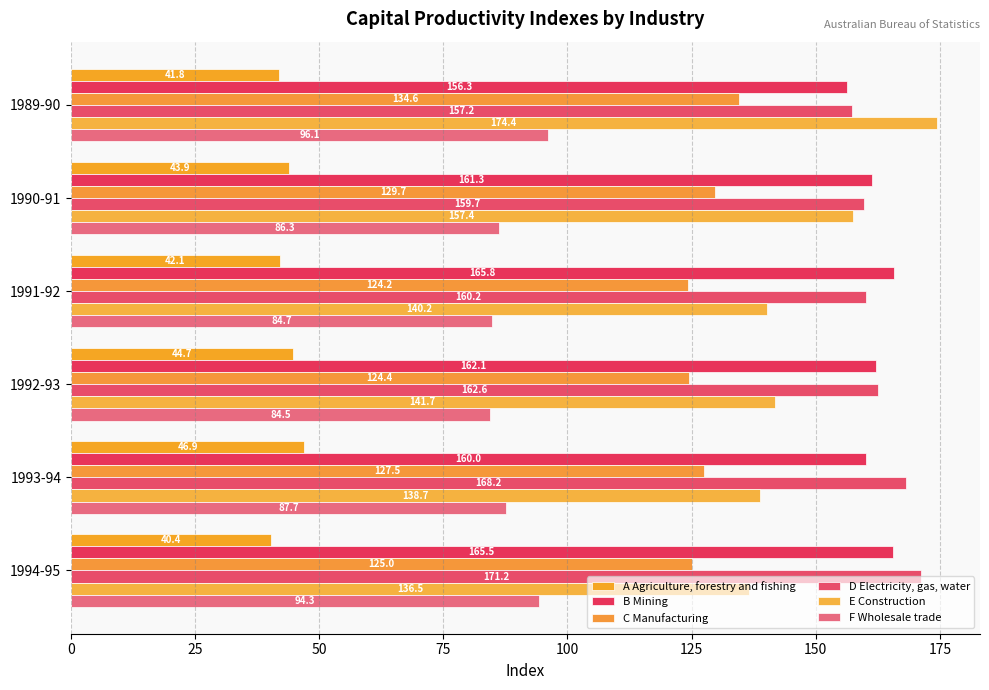

What is the value of the E Construction bar at the 5th from the left?

138.7